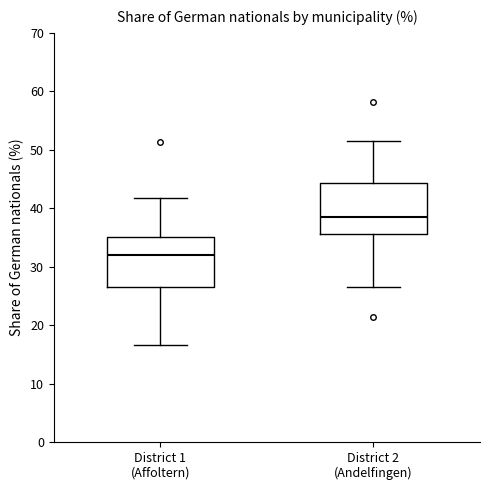

Which box has the highest median line?

District 2 (Andelfingen)